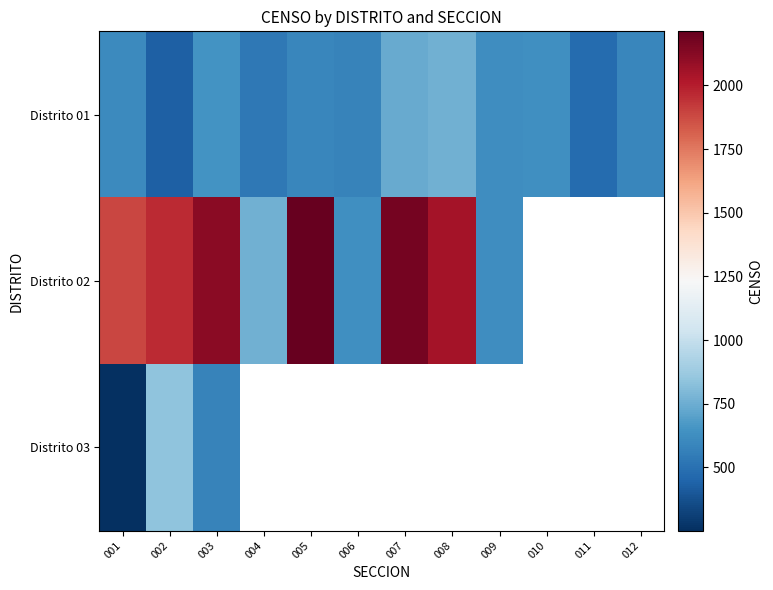

What is the minimum value for Distrito 02?

620.0